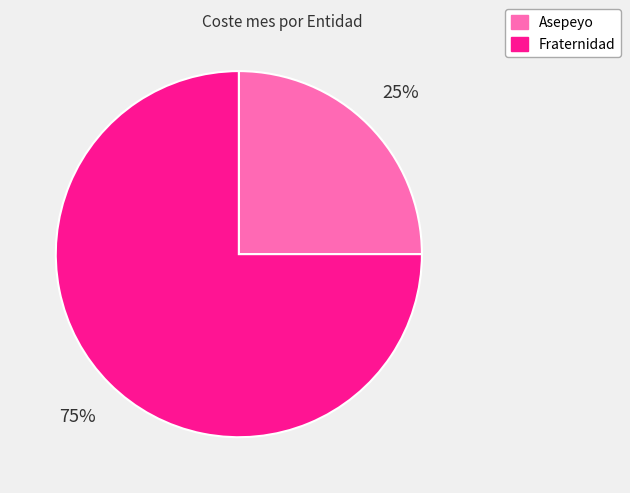

Between Fraternidad and Asepeyo, which is larger?

Fraternidad